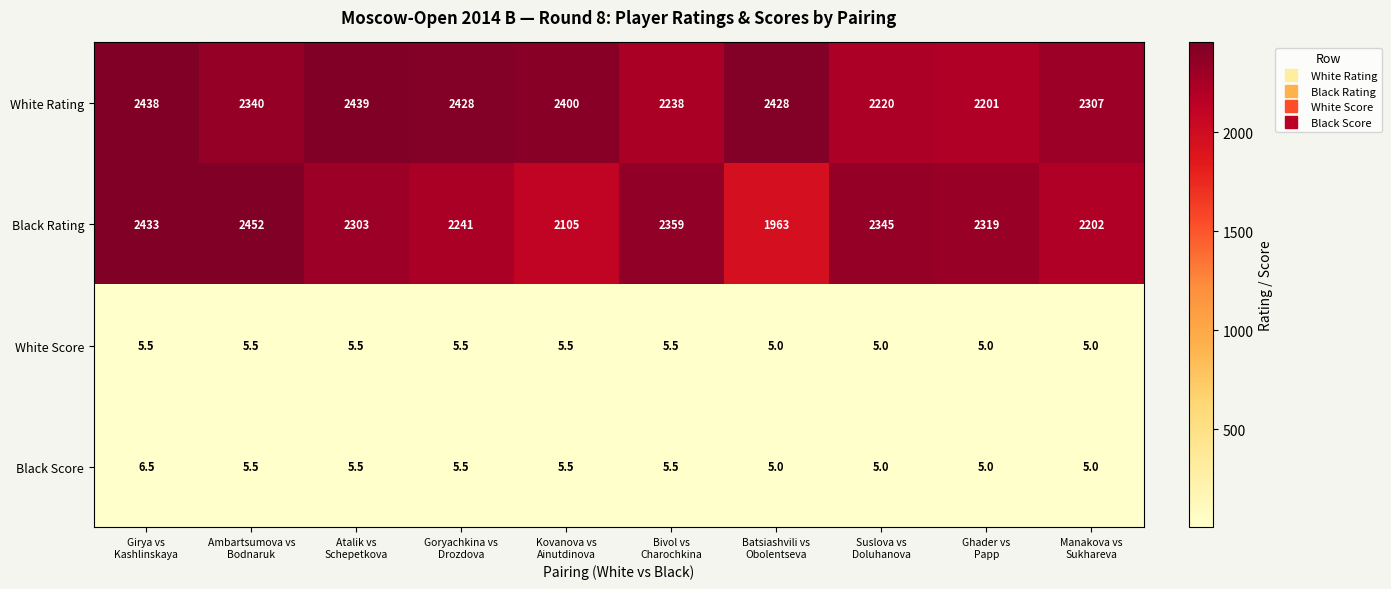

List the series in order of their peak value, lowest first.

White Score, Black Score, White Rating, Black Rating